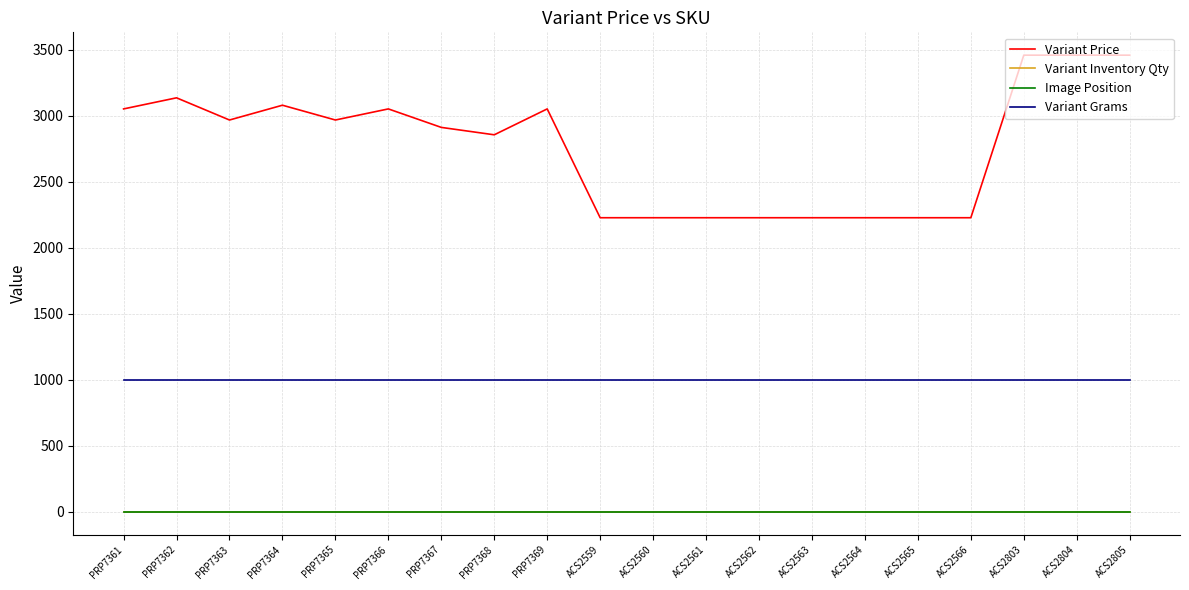

Does the chart display data point markers on the line(s)?

No